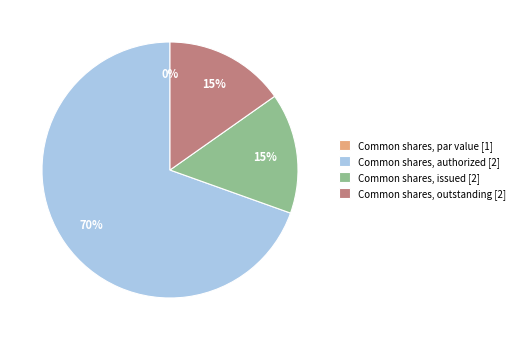

Does any single category account for the majority?

Yes